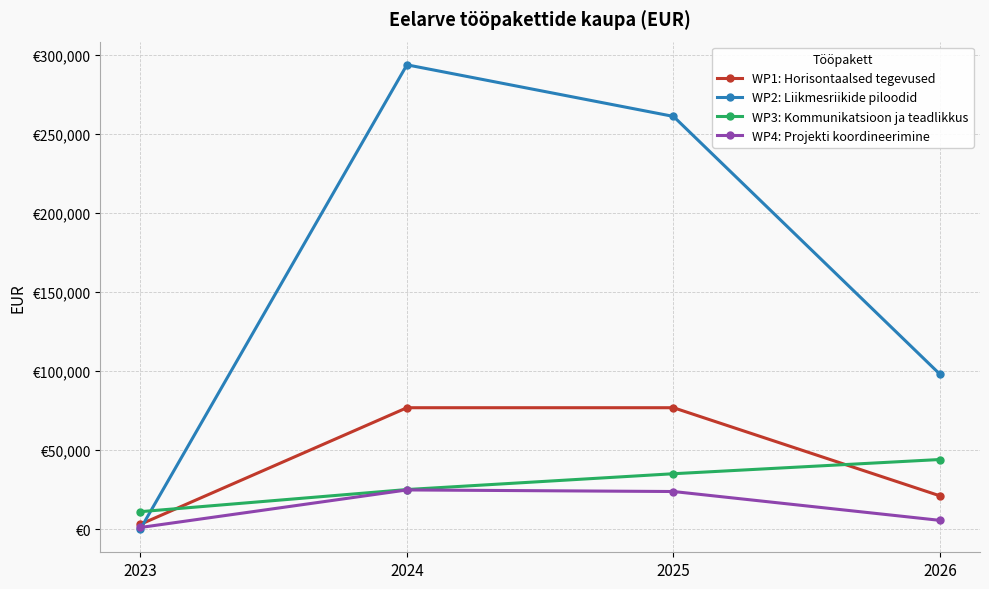

Does the chart display data point markers on the line(s)?

Yes